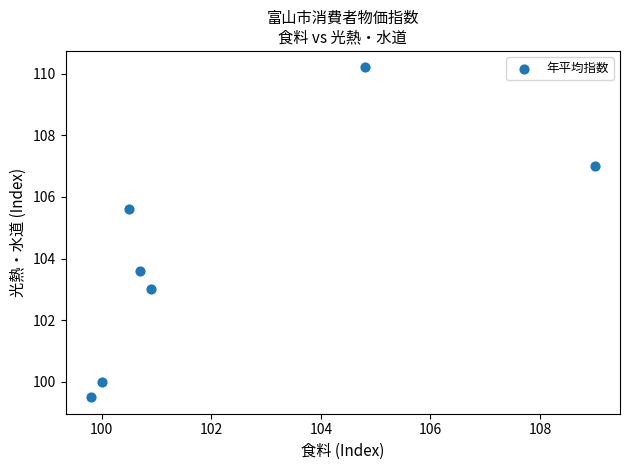

What is the range of X values (max minus min)?

9.2